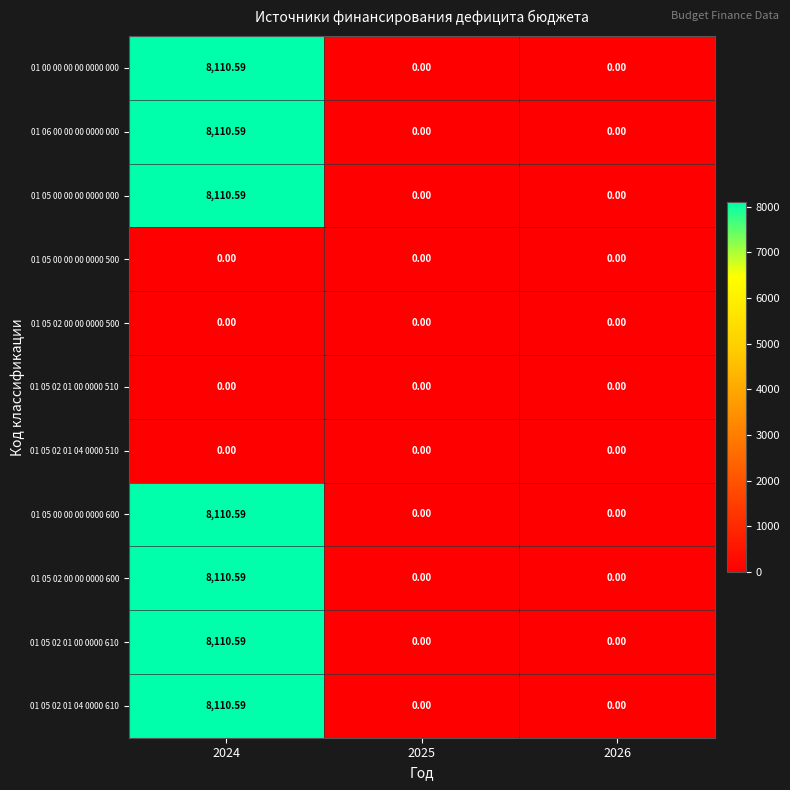

At which category is the sum across all series the highest?

2024